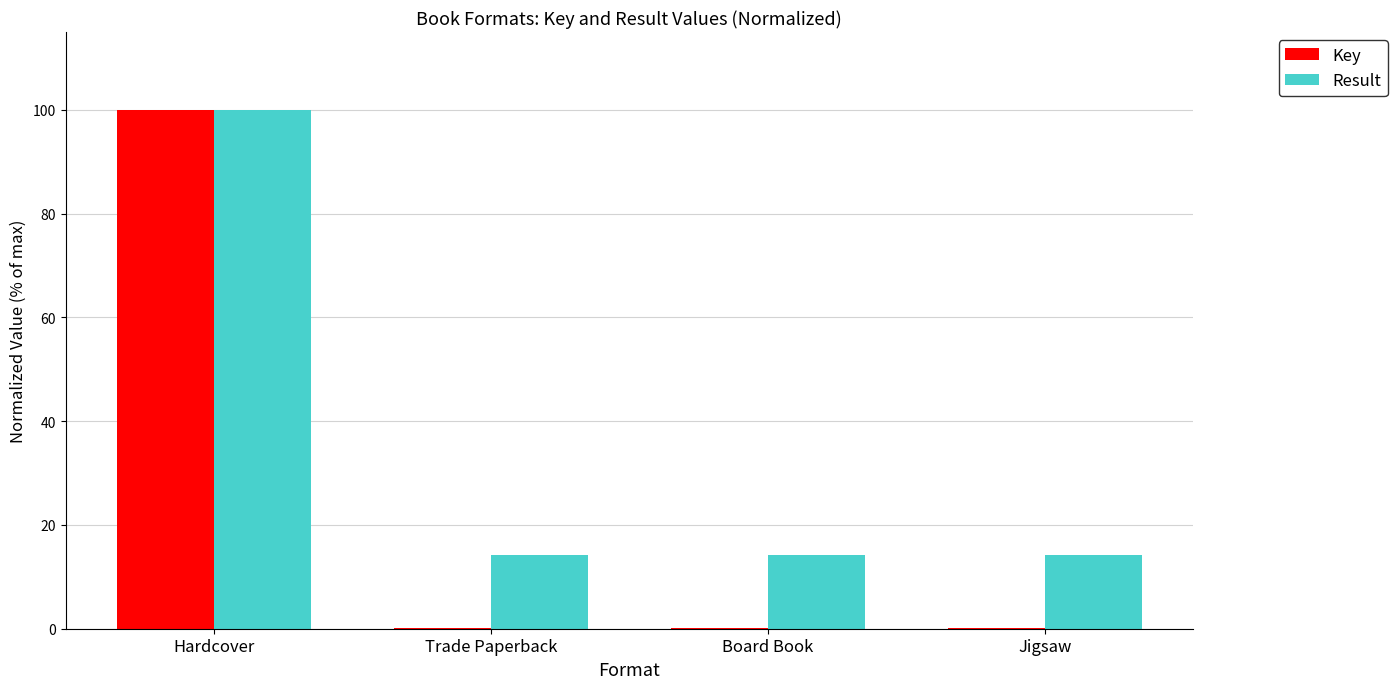

Which category has the highest value in the Key series?

Hardcover